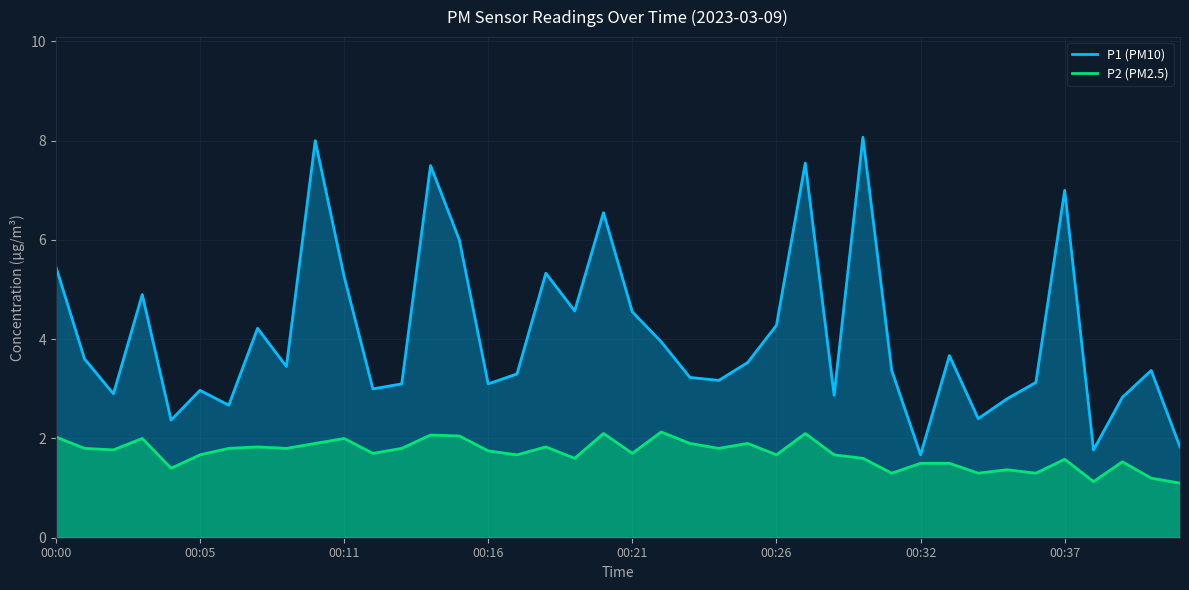

Which category has the highest value in the P1 (PM10) series?

28